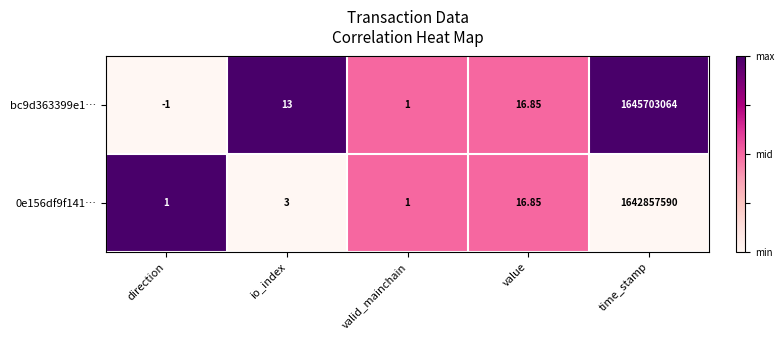

At which label is bc9d363399e1… closest to 822851531?

value